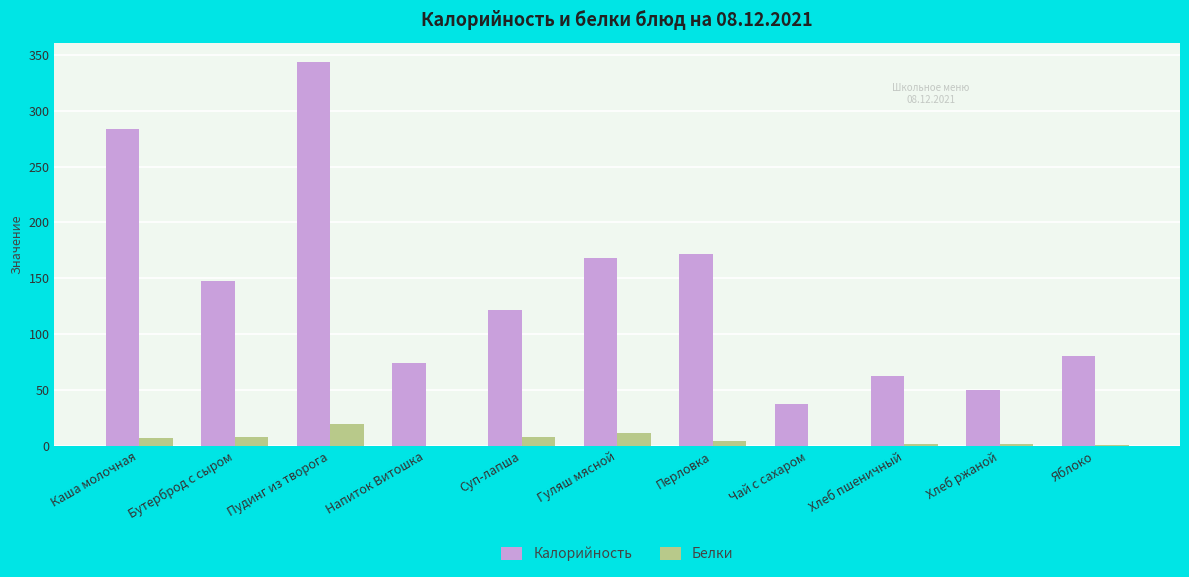

At which category is the sum across all series the highest?

Пудинг из творога